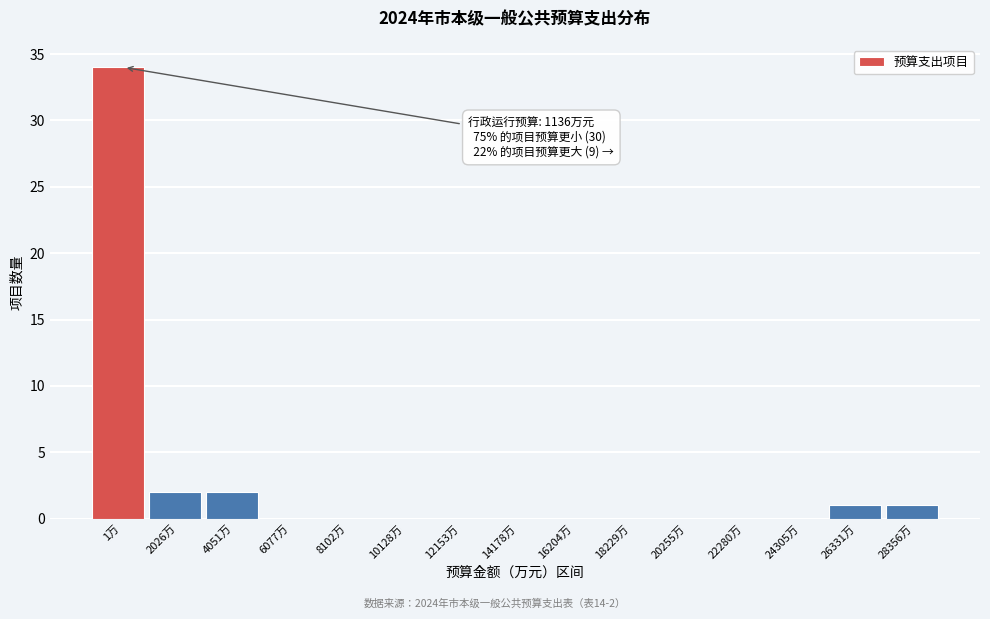

Reading left to right, what are all the values shown in this chart?

1万=34	2026万=2	4051万=2	6077万=0	8102万=0	10128万=0	12153万=0	14178万=0	16204万=0	18229万=0	20255万=0	22280万=0	24305万=0	26331万=1	28356万=1